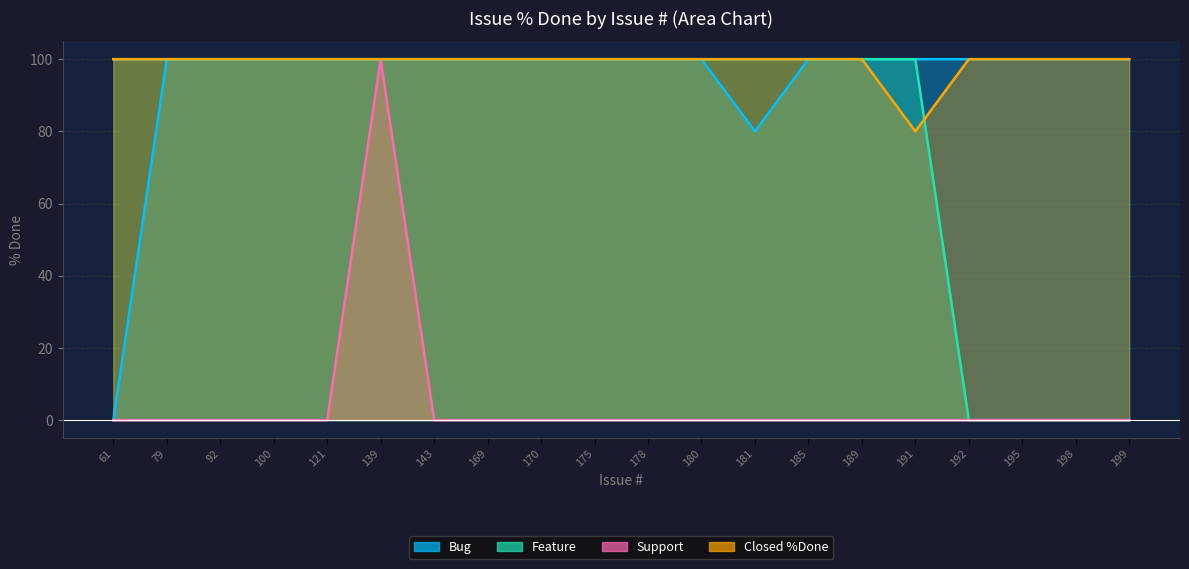

Reading right to left, list all the values displayed in this chart.

Bug: 100	100	100	100	100	100	100	80	100	100	100	100	100	100	100	100	100	100	100	0
Feature: 0	0	0	0	100	100	100	100	100	100	100	100	100	100	100	100	100	100	100	100
Support: 0	0	0	0	0	0	0	0	0	0	0	0	0	0	100	0	0	0	0	0
Closed %Done: 100	100	100	100	80	100	100	100	100	100	100	100	100	100	100	100	100	100	100	100